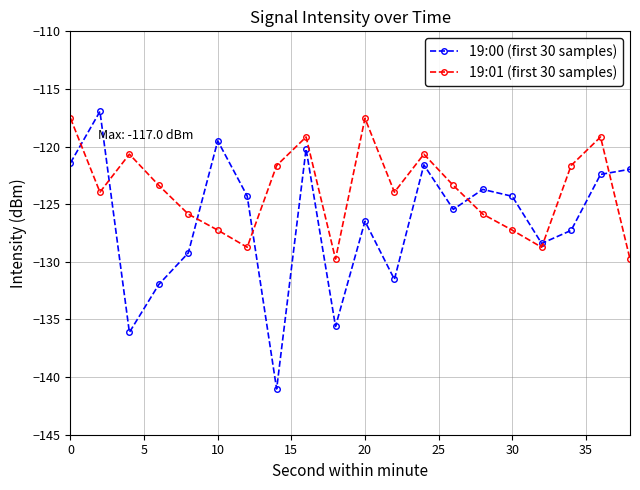

True or false: 19:01 (first 30 samples) has more than 2 points higher than both neighbors.

True